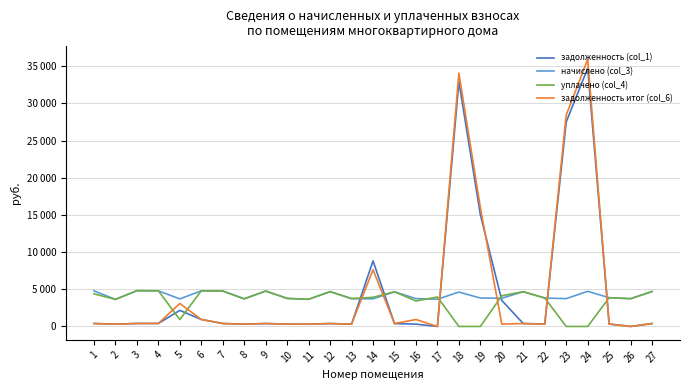

What is the average value of the задолженность (col_1) series?

4875.8